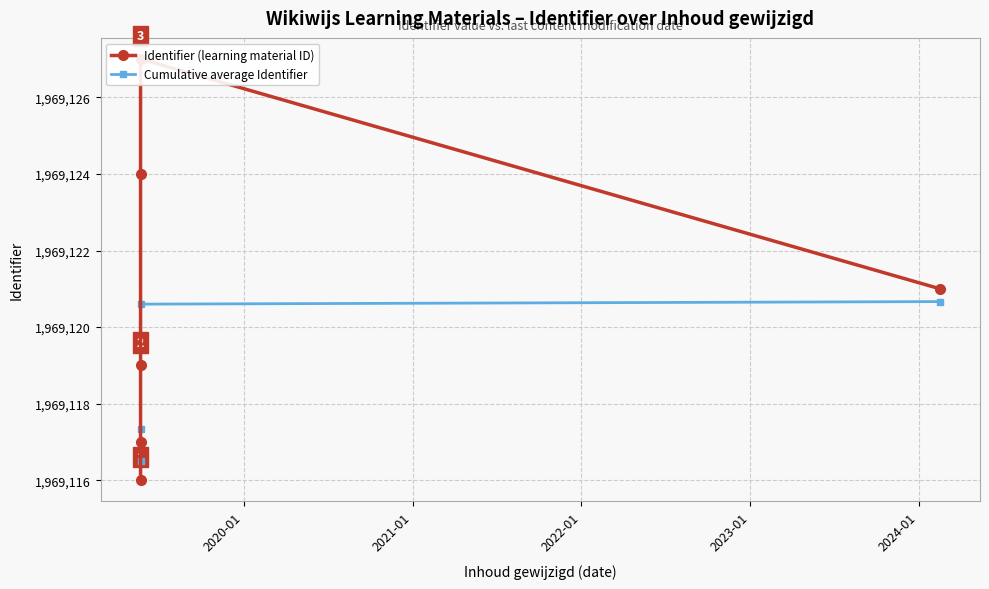

Rank the series by their maximum value, from highest to lowest.

Identifier (learning material ID), Cumulative average Identifier